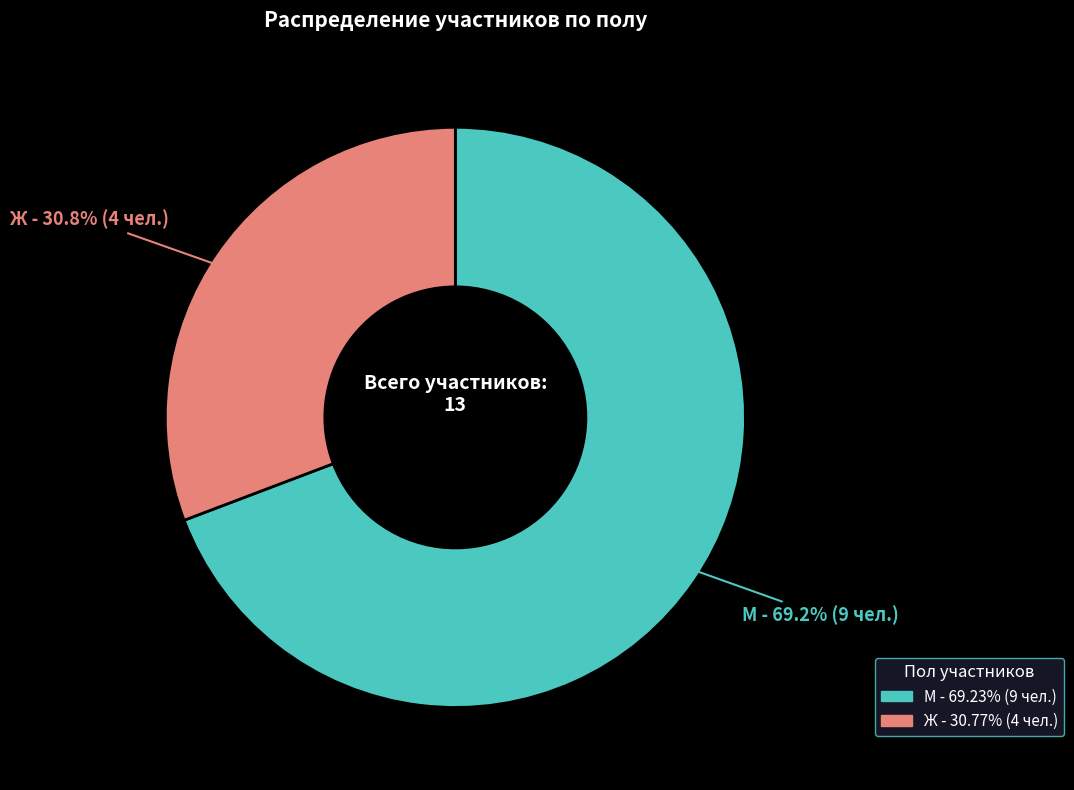

Rank the categories by value from lowest to highest.

Ж, М